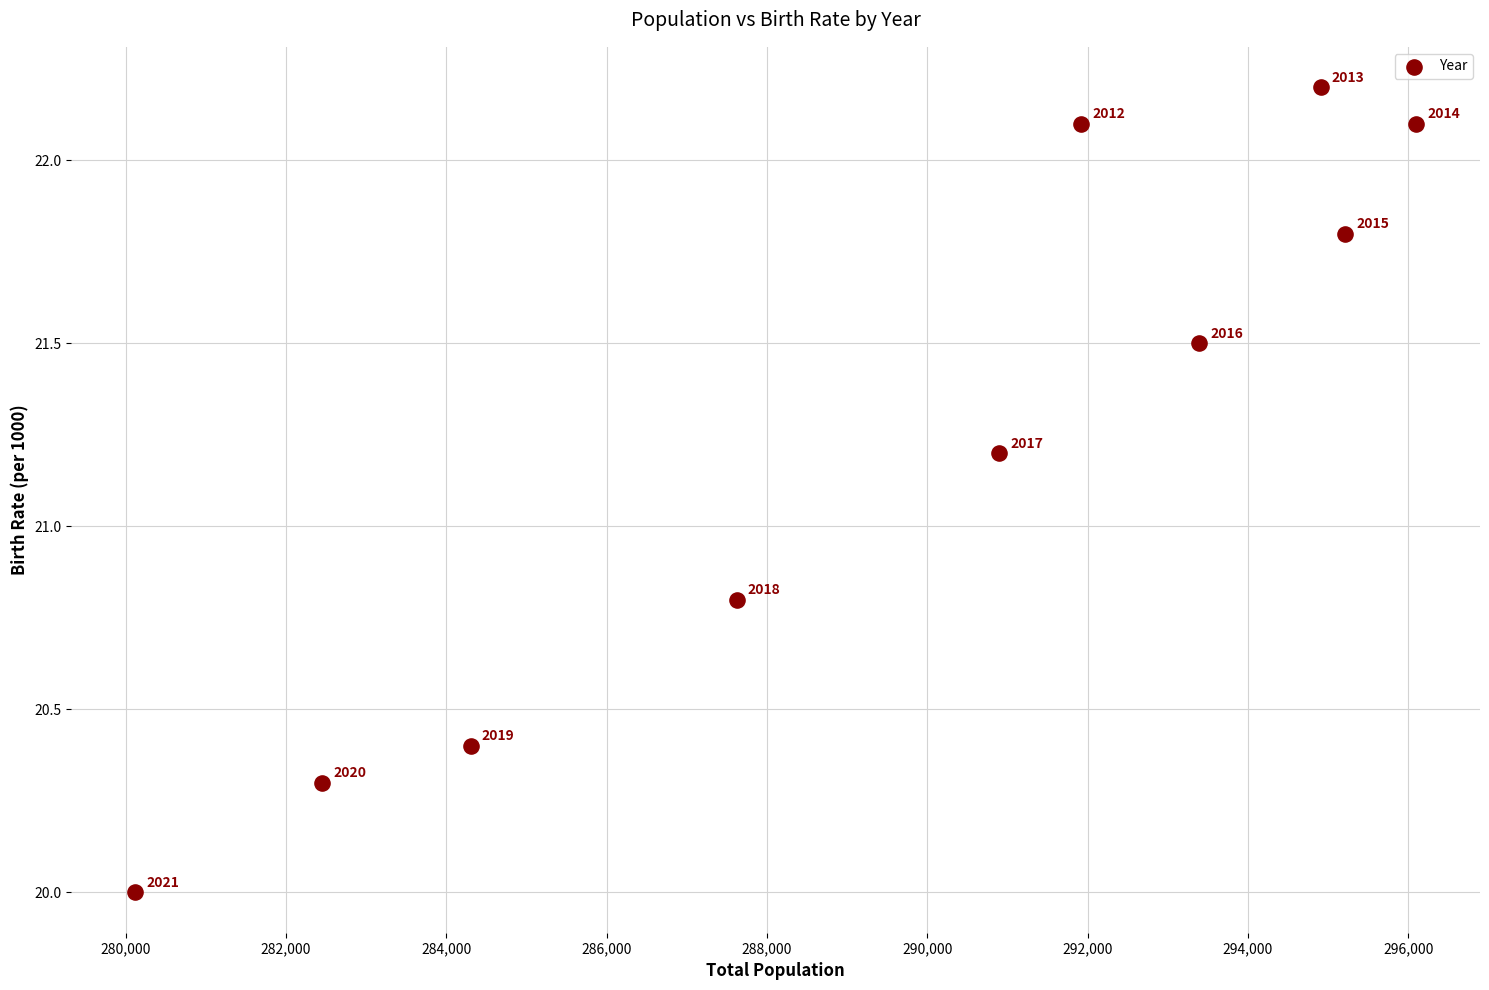

What is the average X value?

289692.5